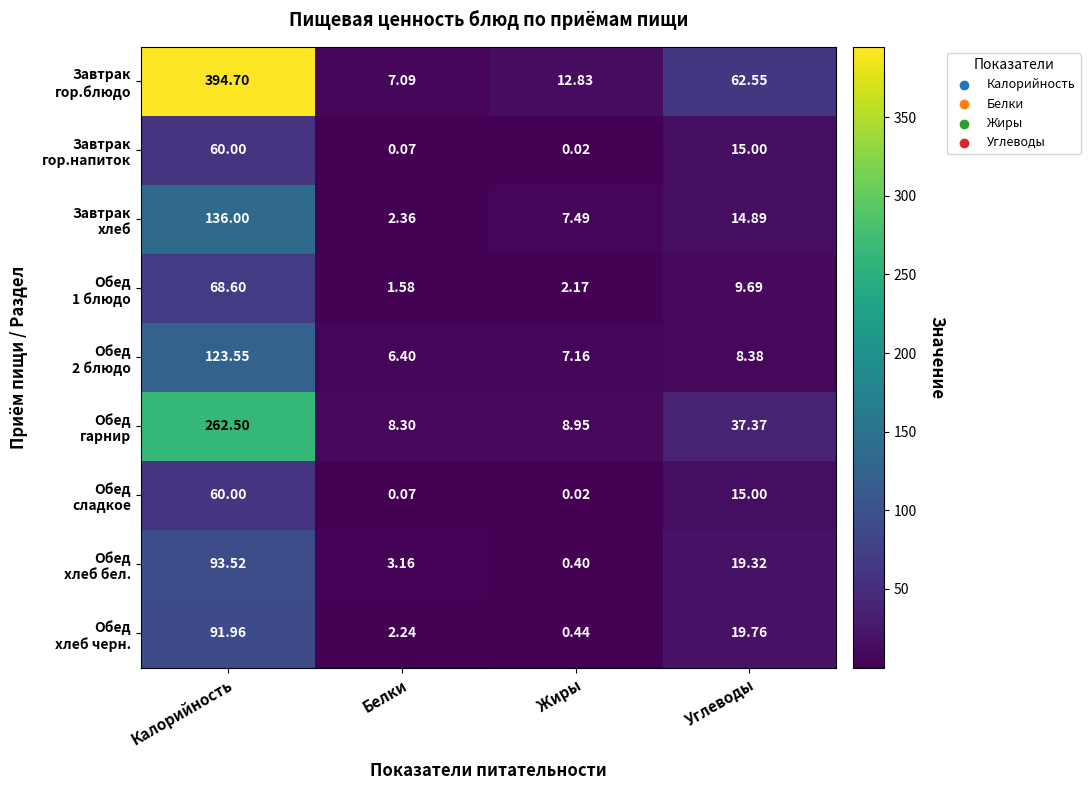

At which category does the chart reach its minimum across all series?

Жиры